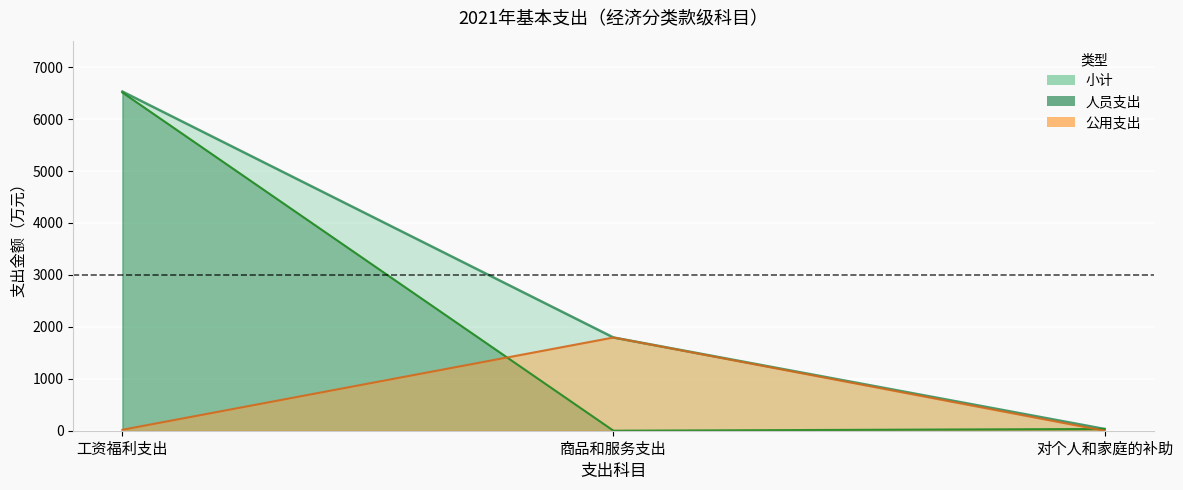

At which category is the sum across all series the highest?

工资福利支出